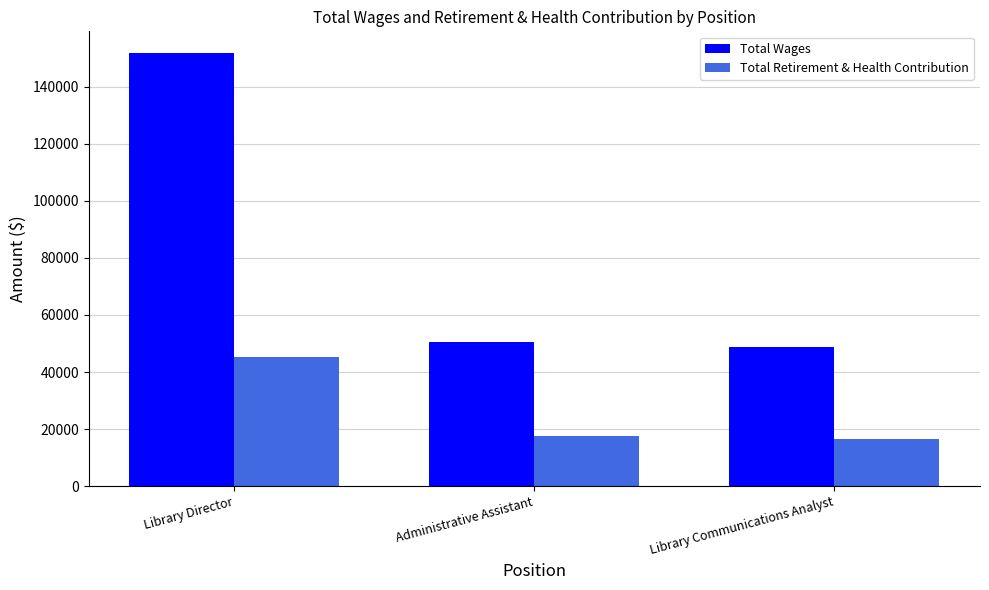

Reading left to right, what are all the values shown in this chart?

Total Wages: Library Director=151785	Administrative Assistant=50684	Library Communications Analyst=48825
Total Retirement & Health Contribution: Library Director=45296	Administrative Assistant=17708	Library Communications Analyst=16673